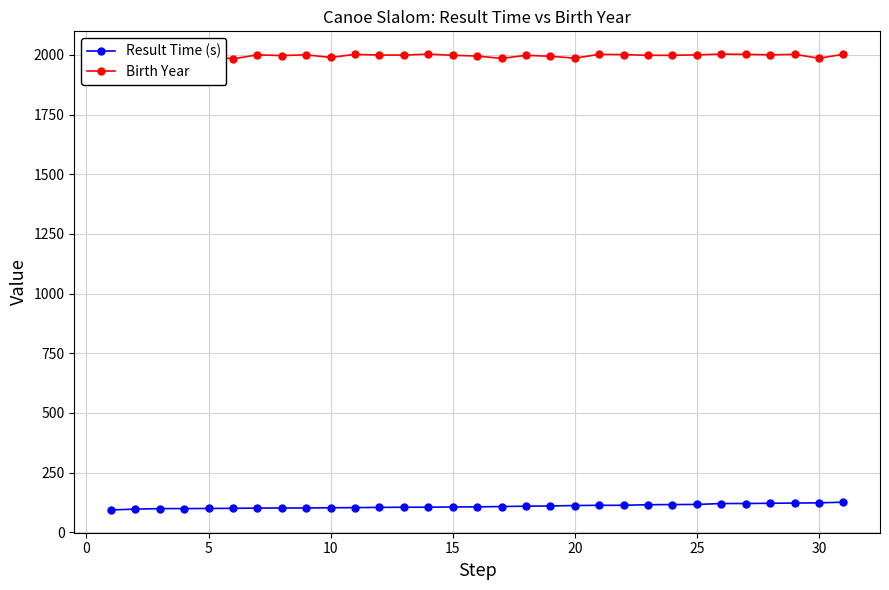

List the series in order of their peak value, lowest first.

Result Time (s), Birth Year